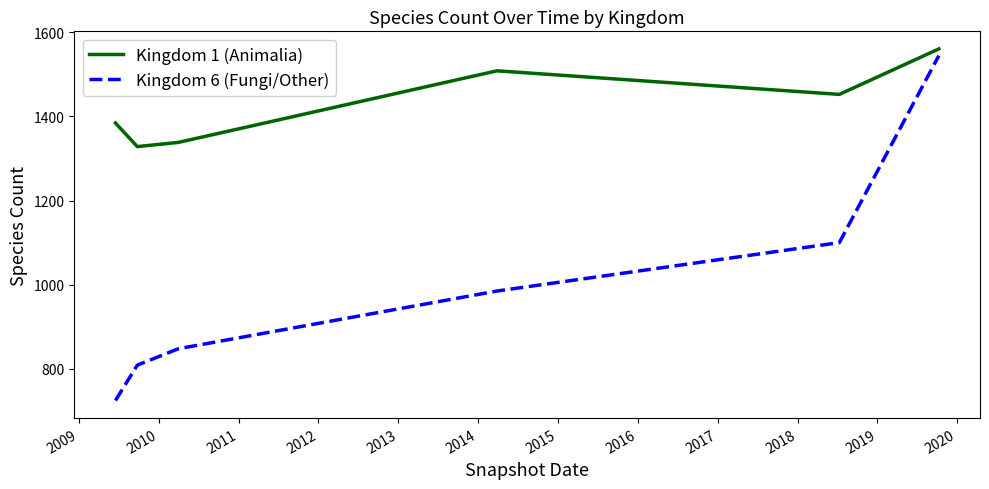

Which series has the largest total across all categories?

Kingdom 1 (Animalia)